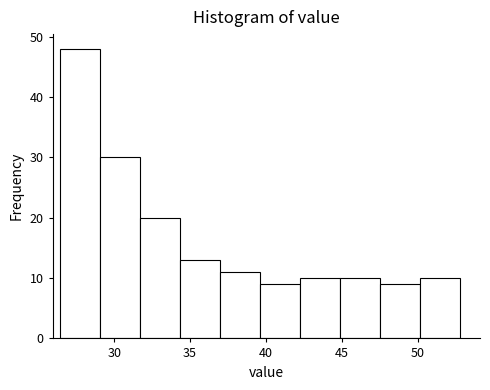

Reading left to right, transcribe this chart: for each bar, give the range it covers on the x-axis and its height. Neither the bar edges nor the heights are printed on the chart, so give them approximately, as read against the axes.

26.5 to 29.0: 48
29.0 to 31.5: 30
31.5 to 34.5: 20
34.5 to 37.0: 13
37.0 to 39.5: 11
39.5 to 42.5: 9
42.5 to 45.0: 10
45.0 to 47.5: 10
47.5 to 50.0: 9
50.0 to 53.0: 10